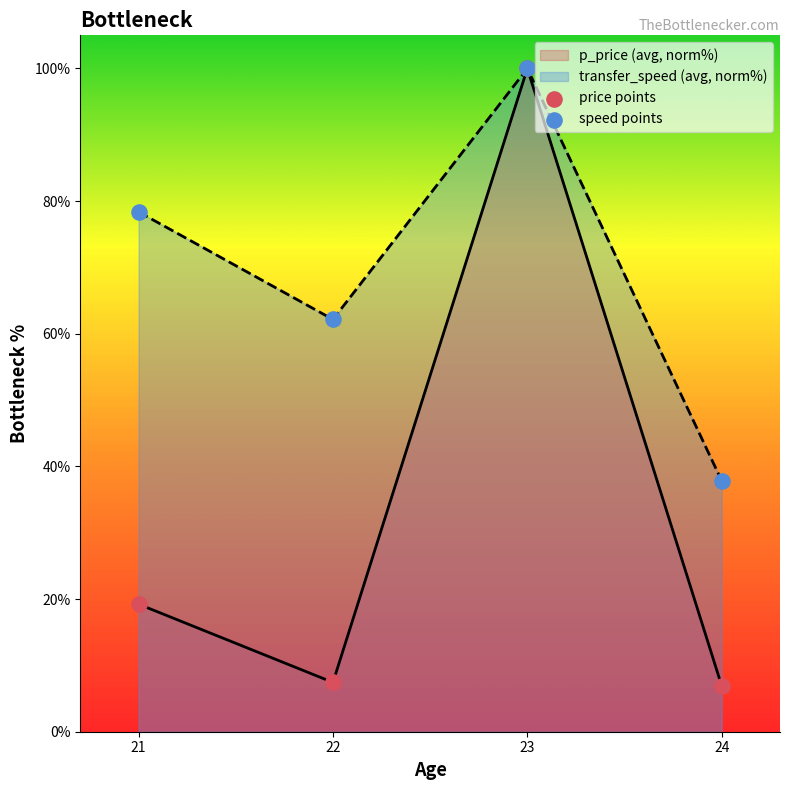

Which series contains the lowest Y value?

price points